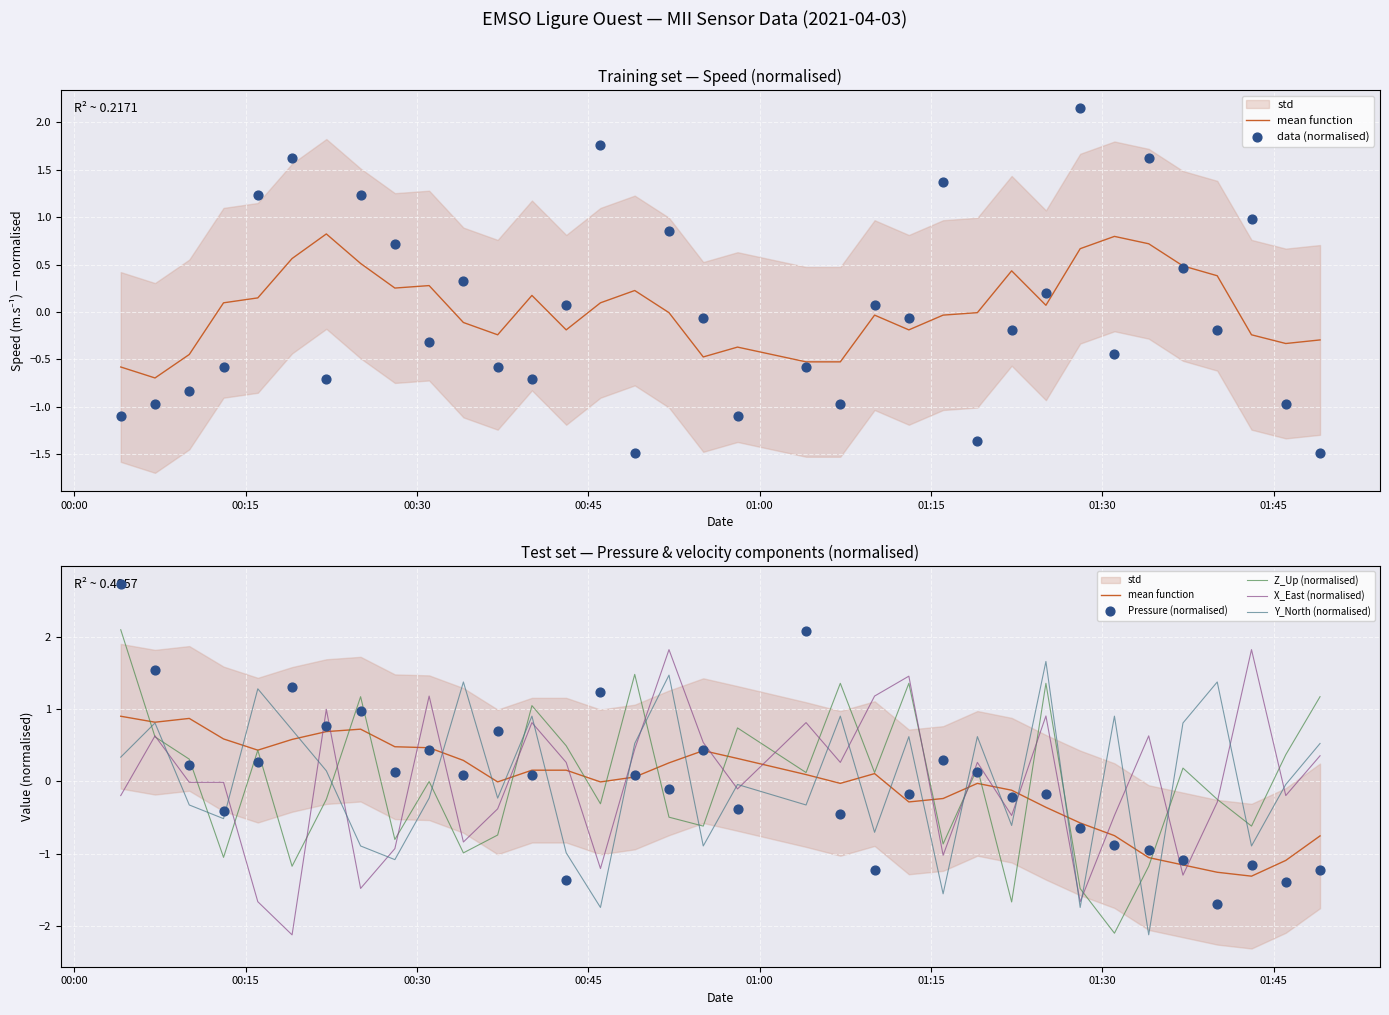

Which series has the largest total across all categories?

Pressure (normalised)